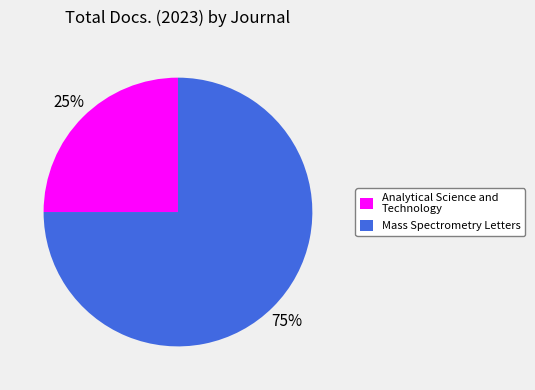

True or false: Mass Spectrometry Letters accounts for 75% of the total.

True